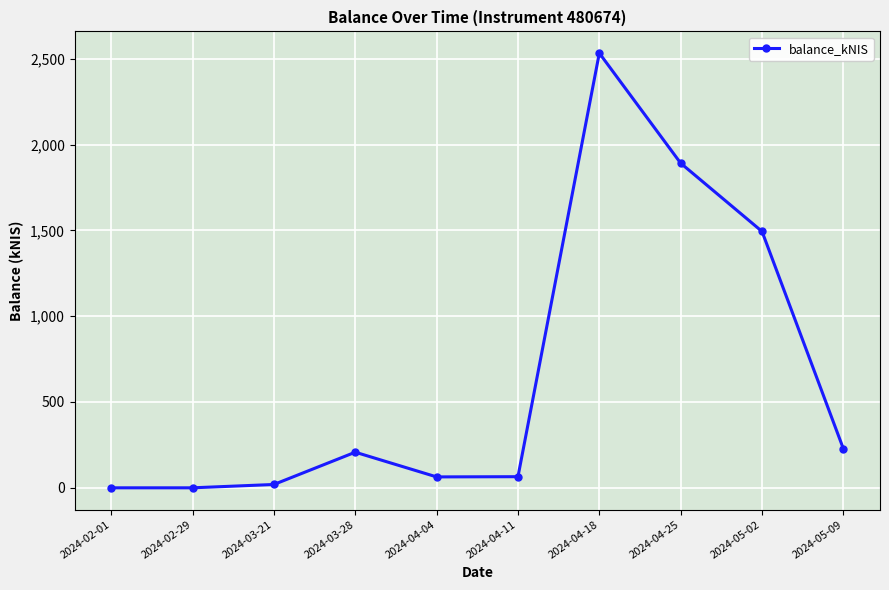

What is the label of the 7th point from the right?

2024-03-28